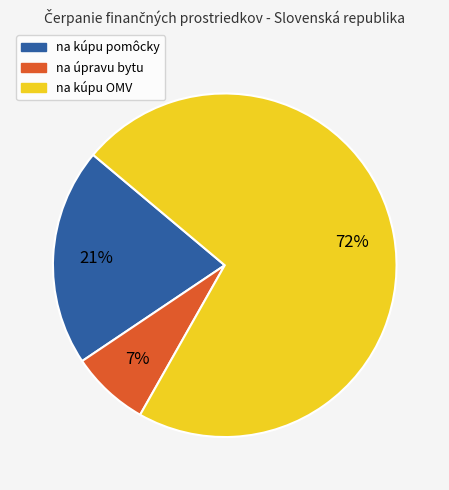

Rank the categories by value from highest to lowest.

na kúpu OMV, na kúpu pomôcky, na úpravu bytu